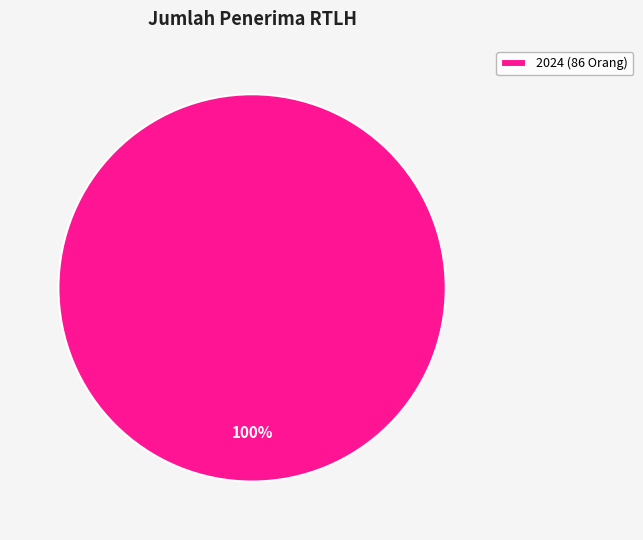

Is there a majority slice in this chart?

Yes